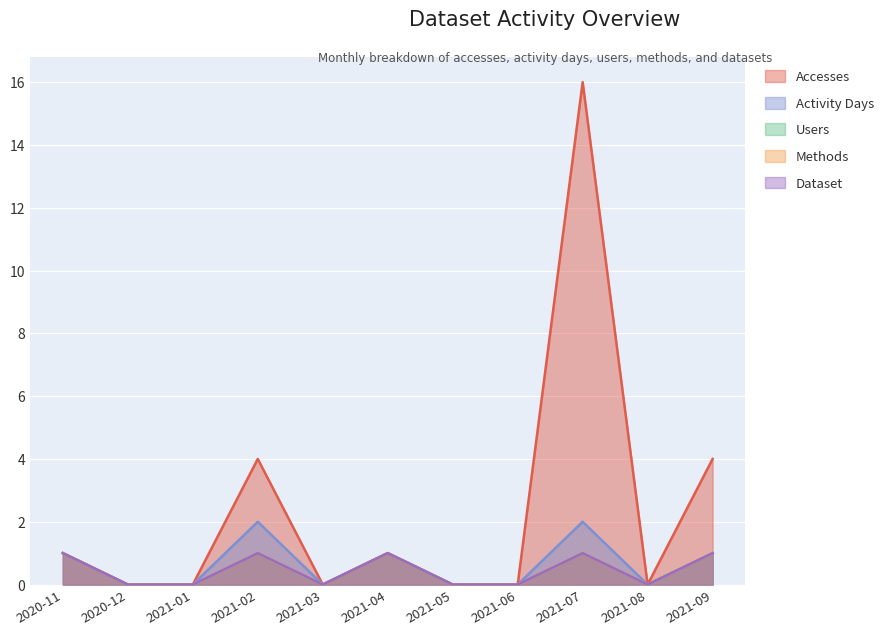

Does the chart display data point markers on the line(s)?

No